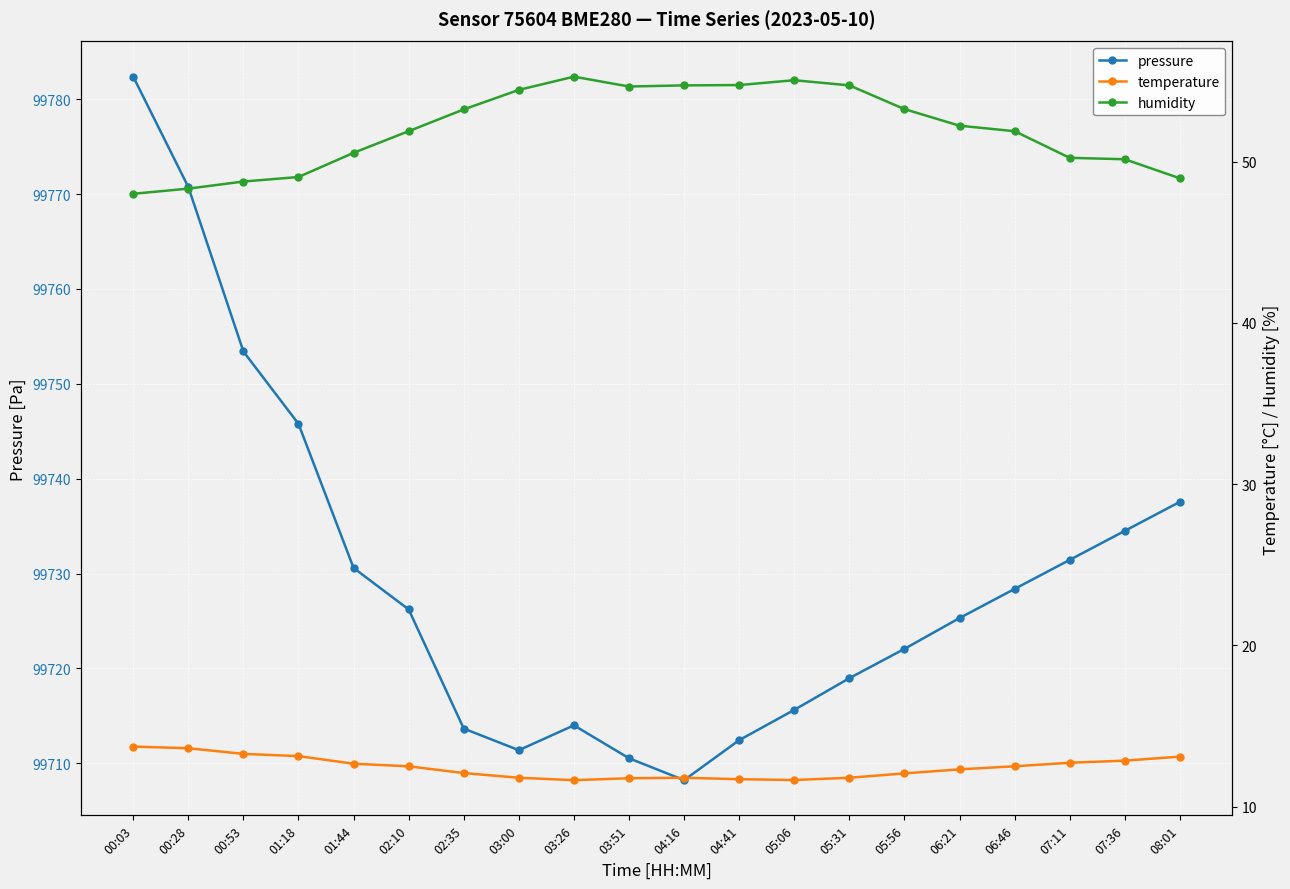

Is it true that humidity equals 23.9 at 04:41?

False